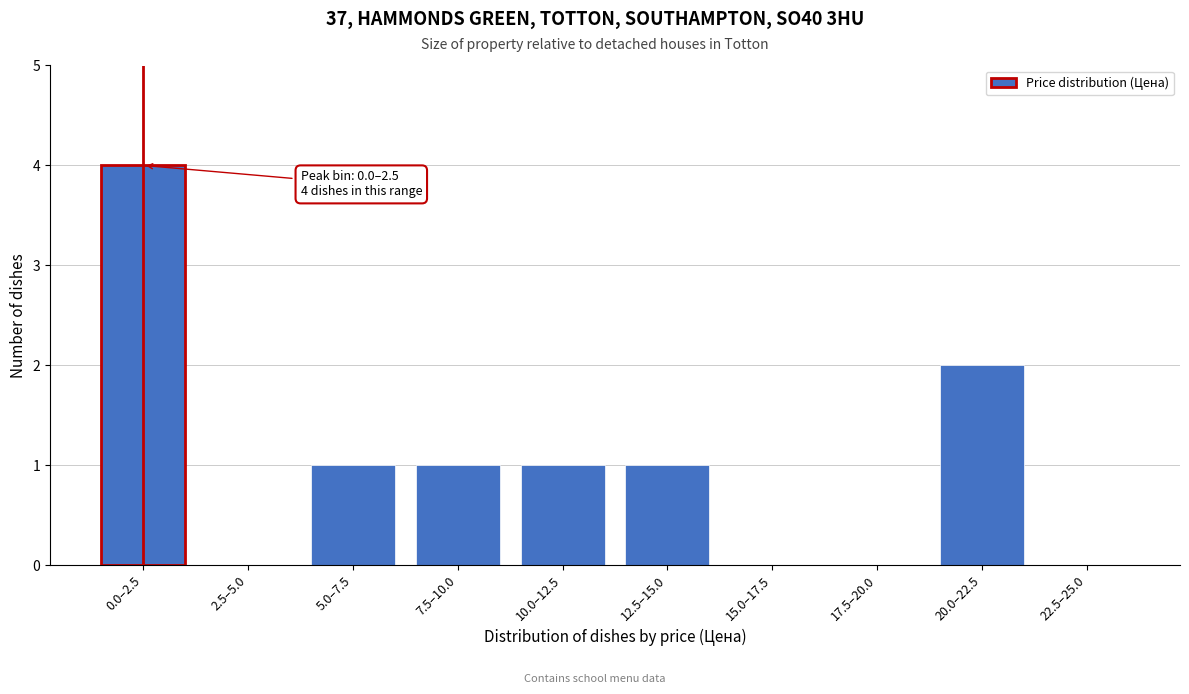

Reading right to left, extract all data points from this chart.

22.5–25.0=0	20.0–22.5=2	17.5–20.0=0	15.0–17.5=0	12.5–15.0=1	10.0–12.5=1	7.5–10.0=1	5.0–7.5=1	2.5–5.0=0	0.0–2.5=4